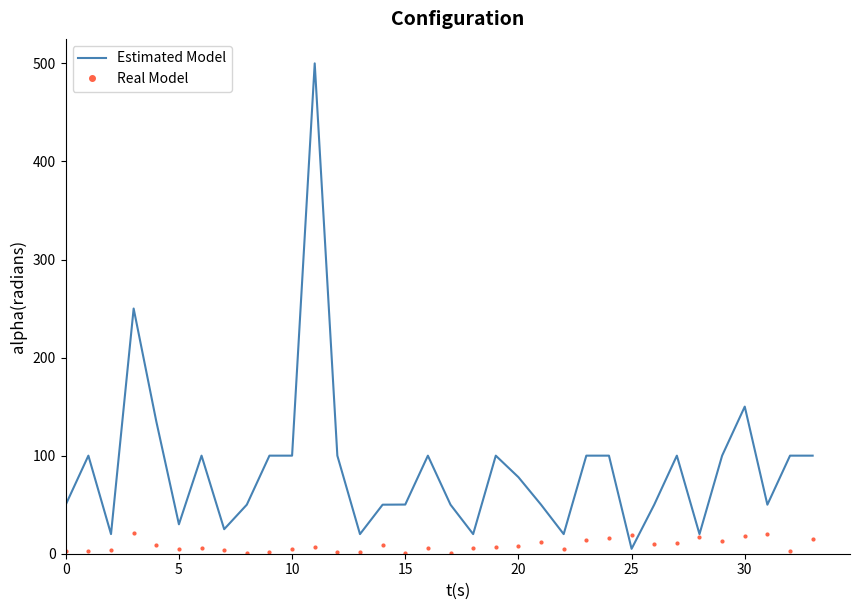

Which series has the largest range (max minus min)?

Estimated Model